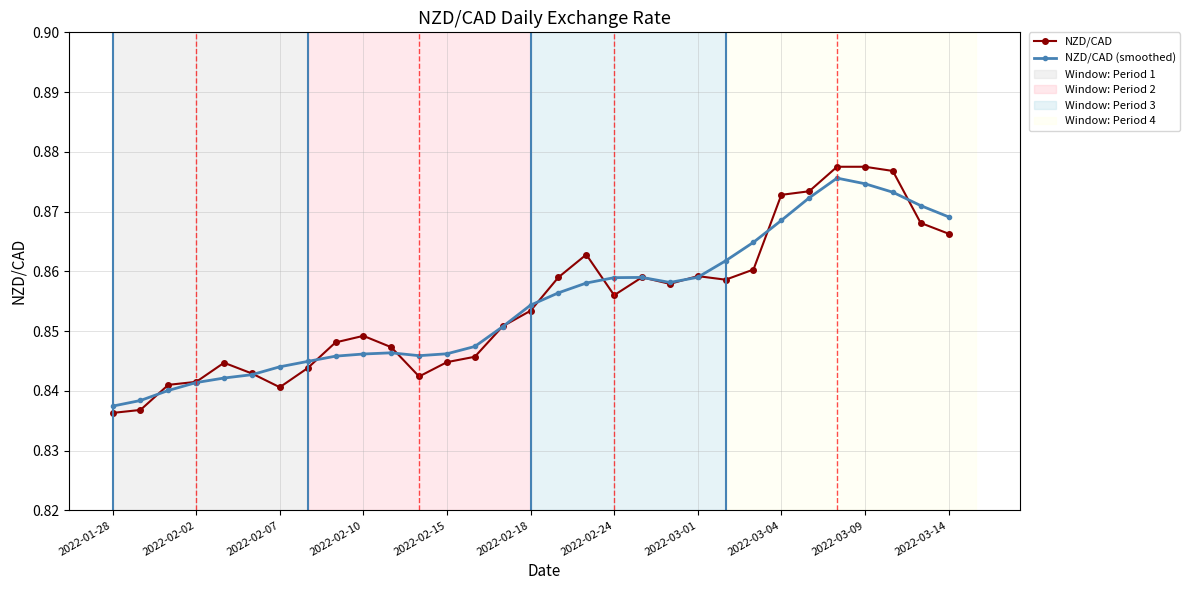

True or false: NZD/CAD (smoothed) has more than 0 points higher than both neighbors.

True